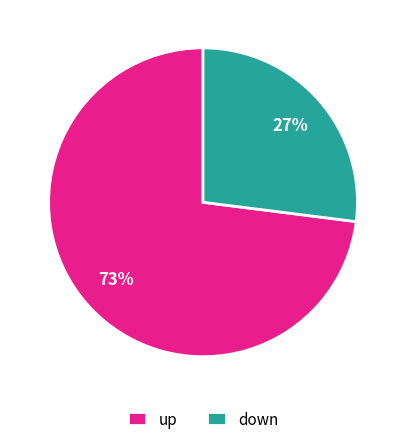

Rank the categories by value from highest to lowest.

up, down